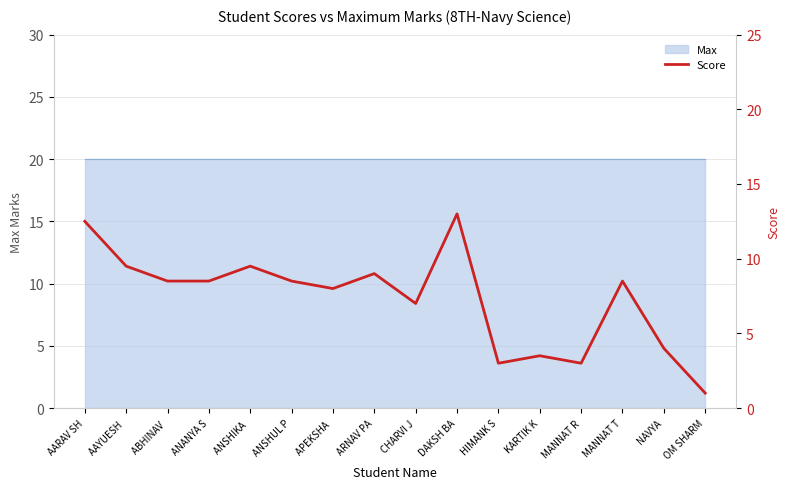

What is the change in value from AARAV SH to MANNAT R?

-9.5